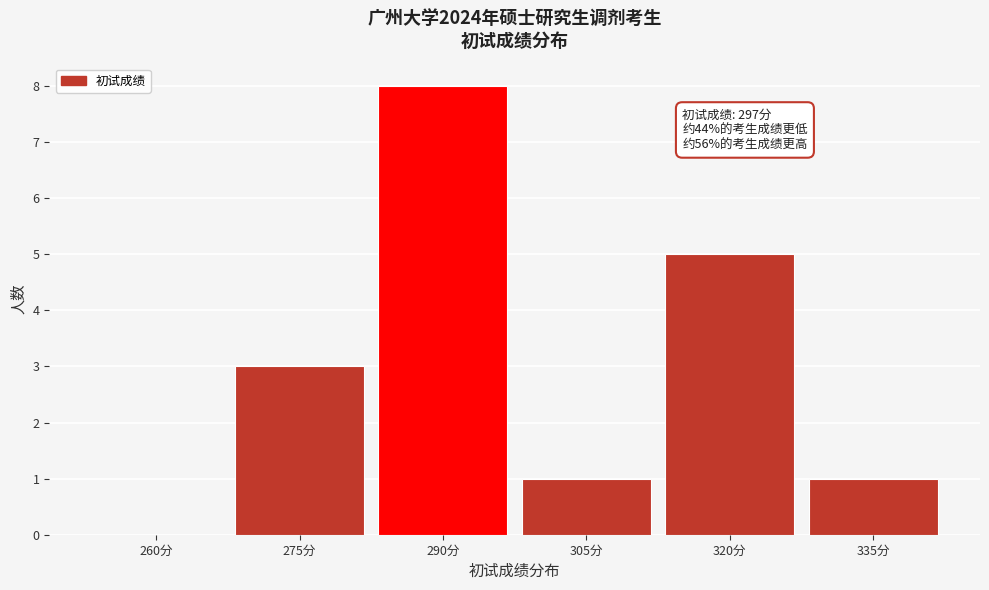

Reading right to left, transcribe all the data shown in this chart.

335分=1	320分=5	305分=1	290分=8	275分=3	260分=0